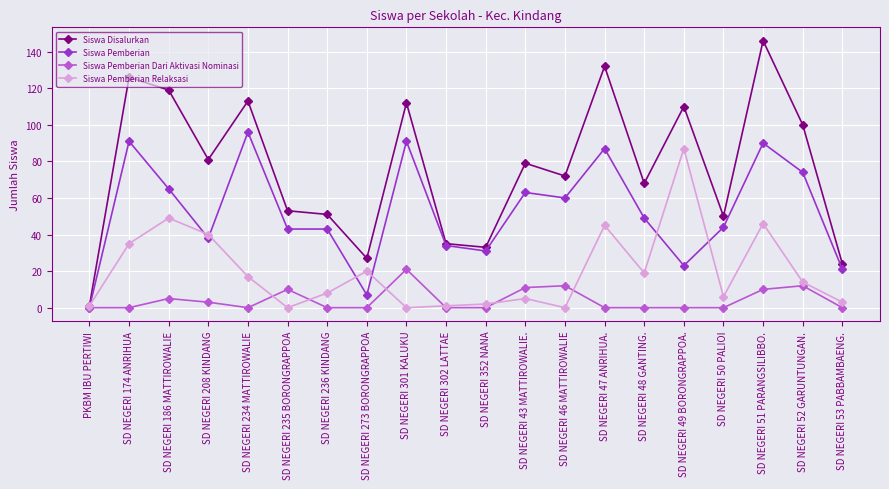

How many lines are shown in the chart?

4